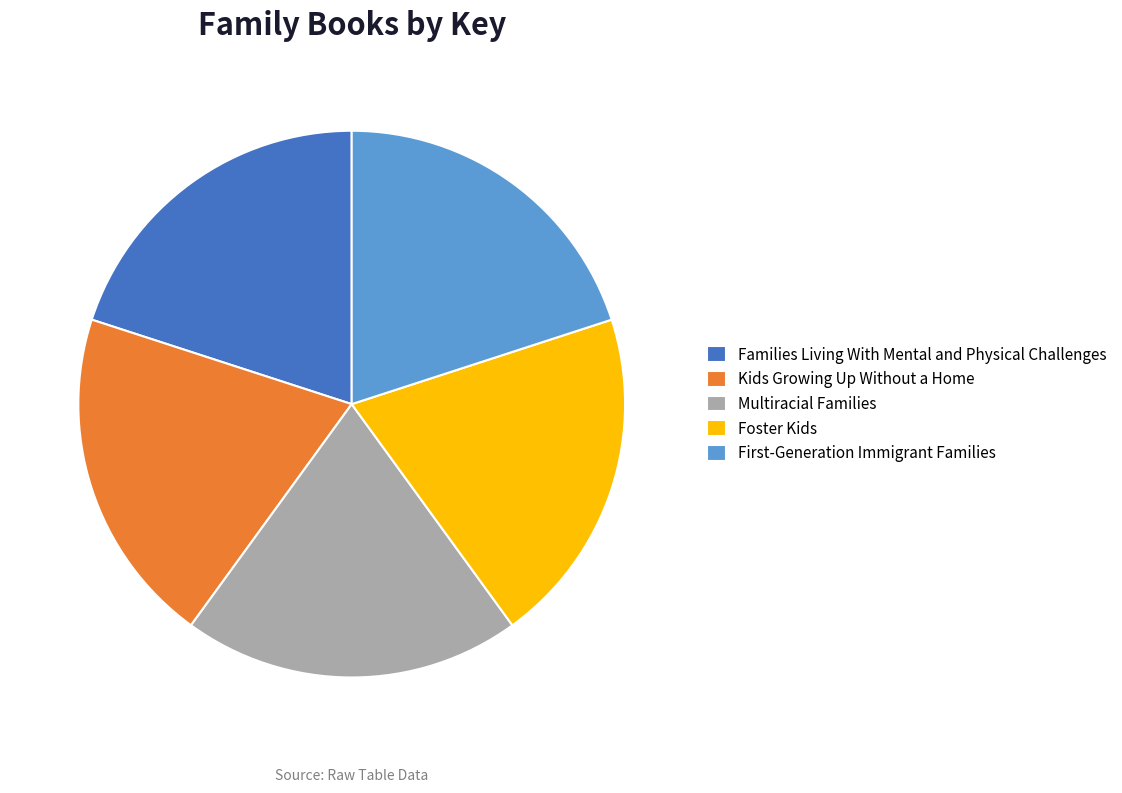

Is the sum of Kids Growing Up Without a Home and Foster Kids greater than half?

No